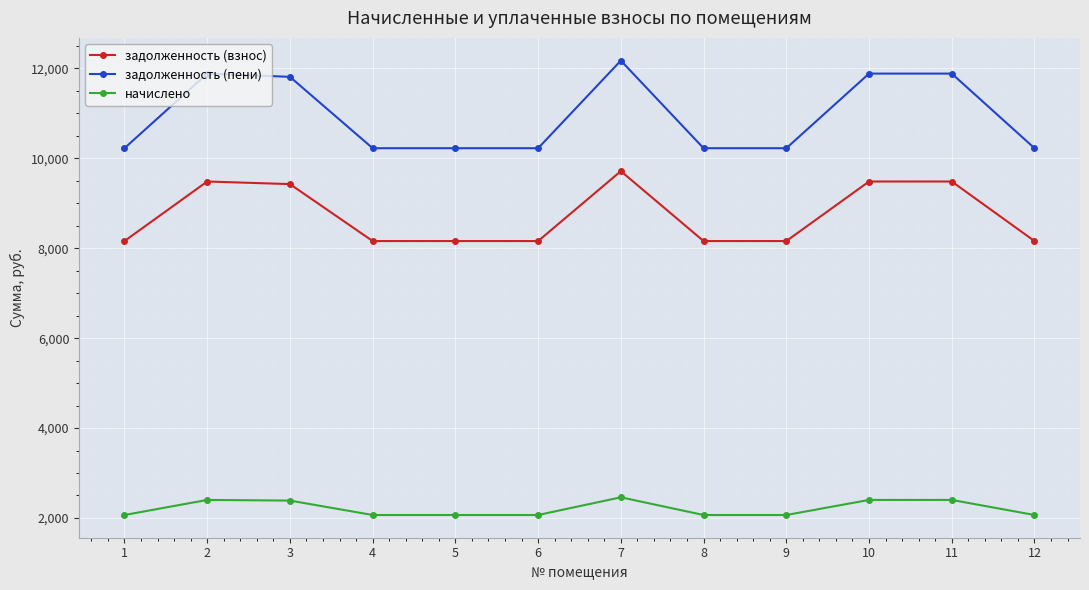

The задолженность (пени) series shows 12174.4 at 7. True or false?

True